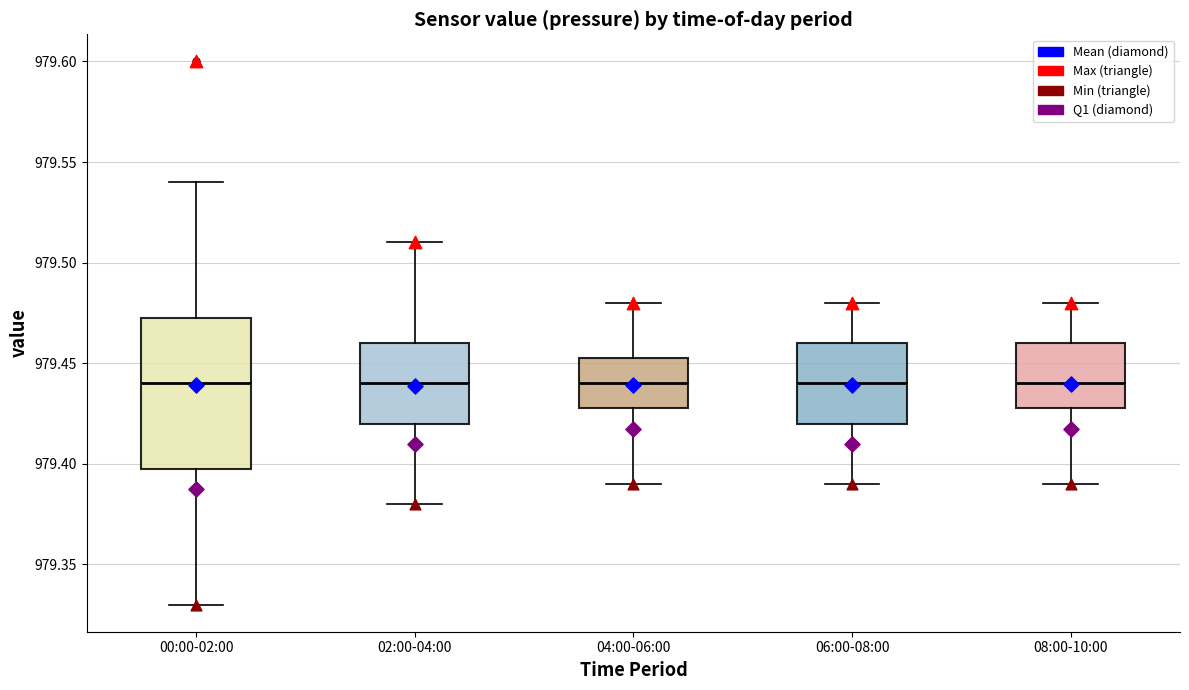

Reading left to right, read every box against the y-axis: the position of its median line, the range the box covers, and the ends of its whiskers. The values are not printed on the chart, so give them approximately, as read against the axis.

00:00-02:00: median 979.440, box 979.400 to 979.475, whiskers 979.330 to 979.540
02:00-04:00: median 979.440, box 979.420 to 979.460, whiskers 979.380 to 979.510
04:00-06:00: median 979.440, box 979.430 to 979.455, whiskers 979.390 to 979.480
06:00-08:00: median 979.440, box 979.420 to 979.460, whiskers 979.390 to 979.480
08:00-10:00: median 979.440, box 979.430 to 979.460, whiskers 979.390 to 979.480